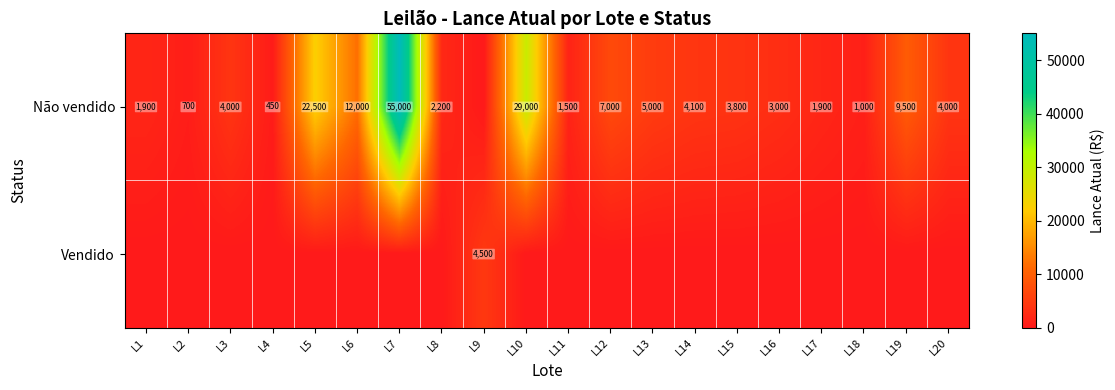

What is the difference between the Não vendido values at L1 and L12?

5100